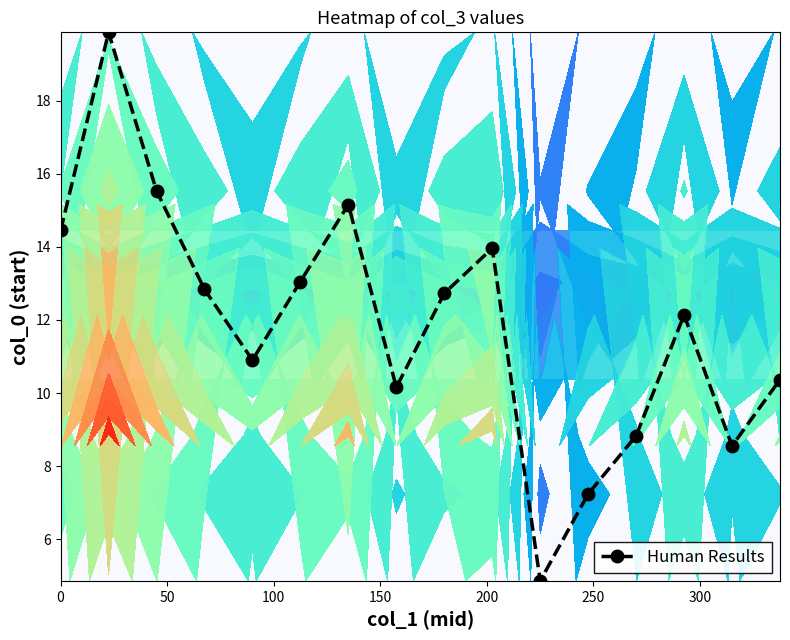

In Human Results, how many points are lower than both neighbors (excluding endpoints)?

4